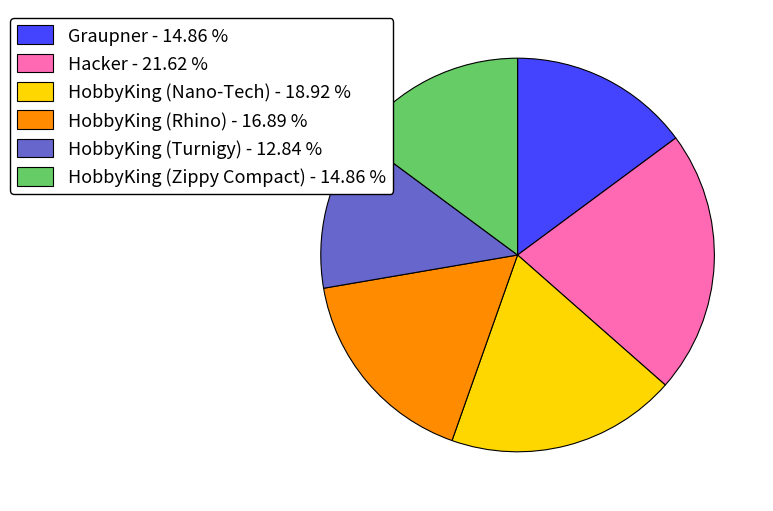

Which slice is the smallest?

HobbyKing (Turnigy)